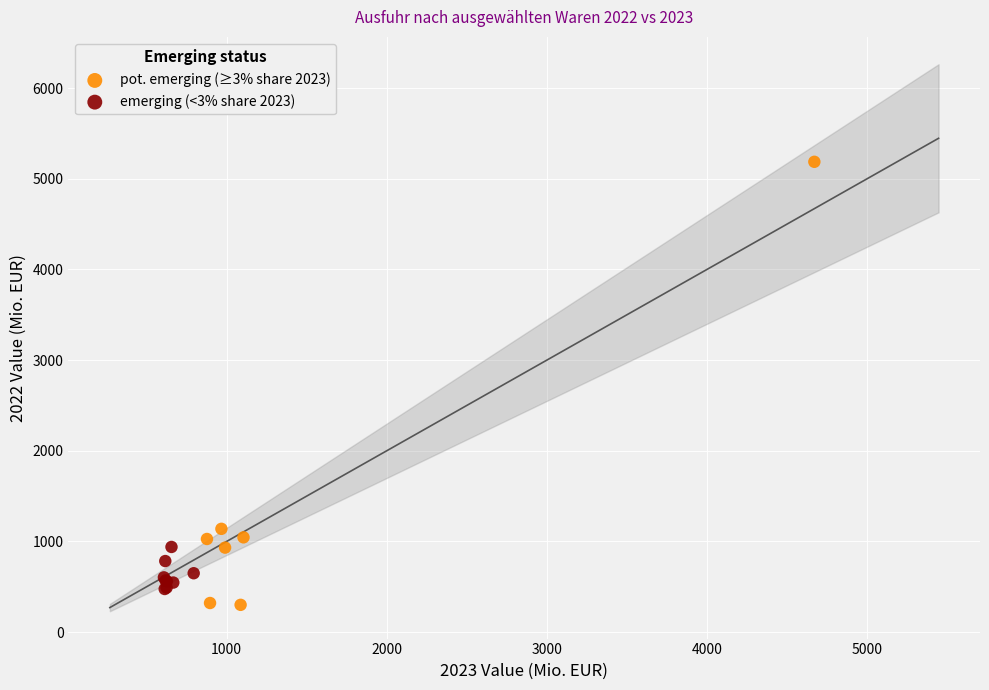

Which series has the widest spread of Y values?

pot. emerging (≥3% share 2023)